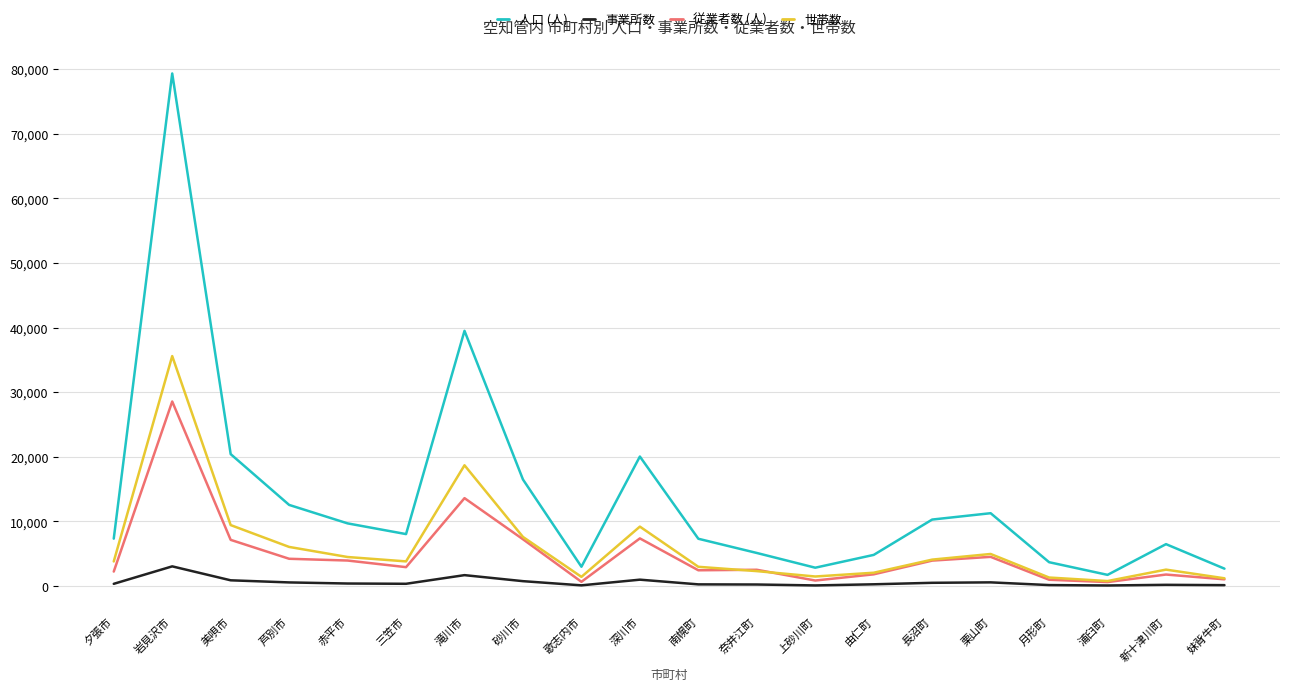

True or false: 人口 (人) and 世帯数 intersect in this chart.

False